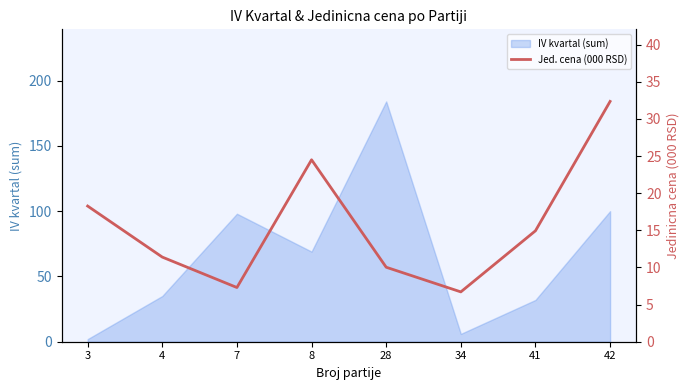

How many points are lower than both their immediate neighbors (excluding endpoints)?

2